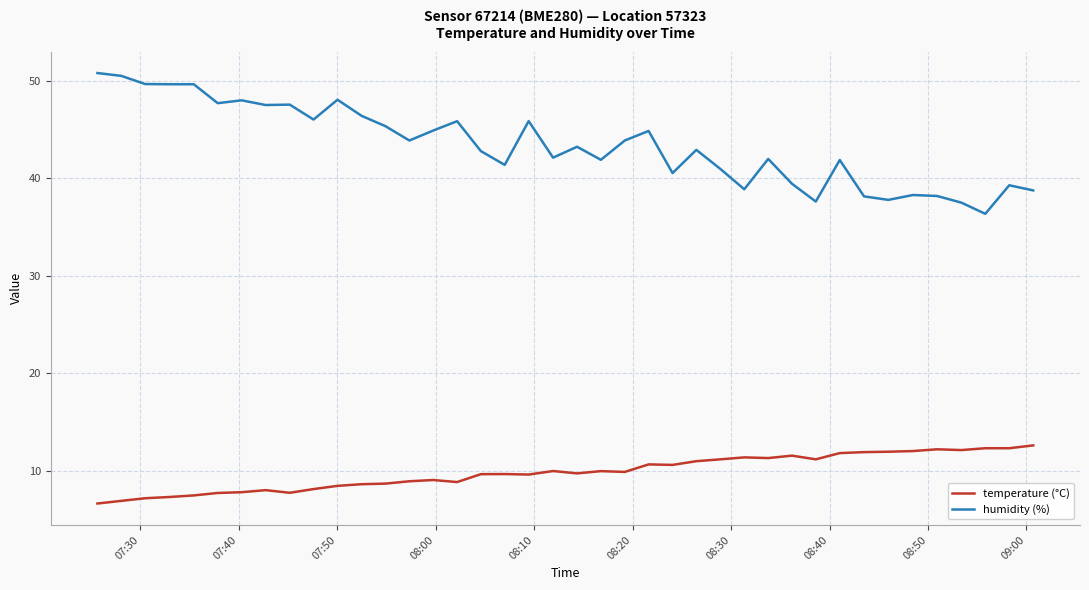

What is the maximum value shown in the chart?

50.8